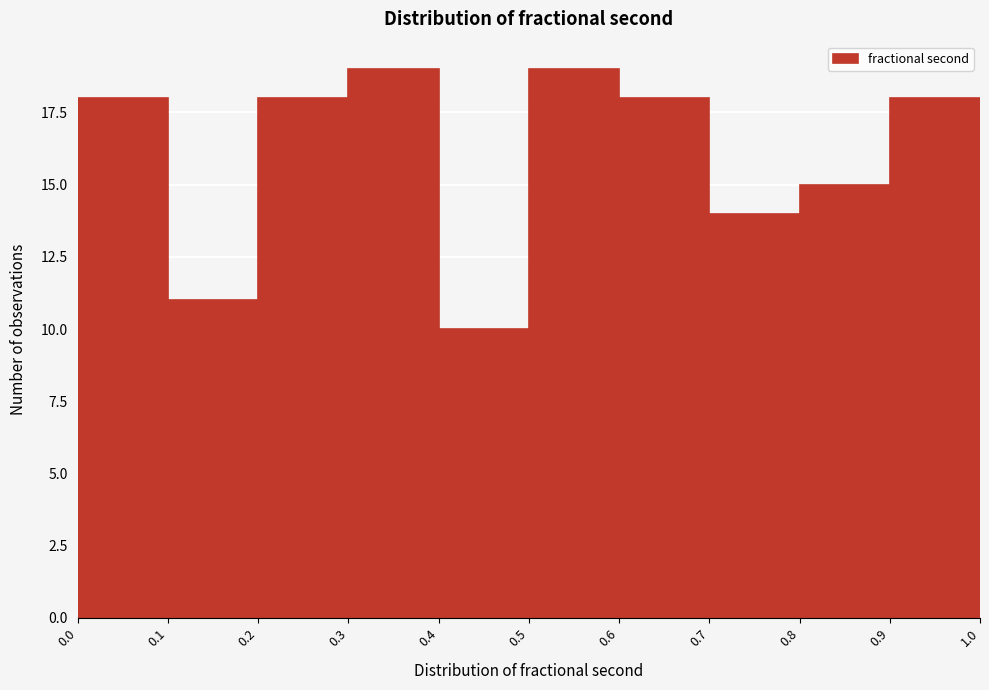

Reading left to right, list every bar in this chart as the range it spans on the x-axis followed by its height. The values are not printed on the chart, so give them approximately, as read against the axis.

0.0 to 0.1: 18
0.1 to 0.2: 11
0.2 to 0.3: 18
0.3 to 0.4: 19
0.4 to 0.5: 10
0.5 to 0.6: 19
0.6 to 0.7: 18
0.7 to 0.8: 14
0.8 to 0.9: 15
0.9 to 1.0: 18